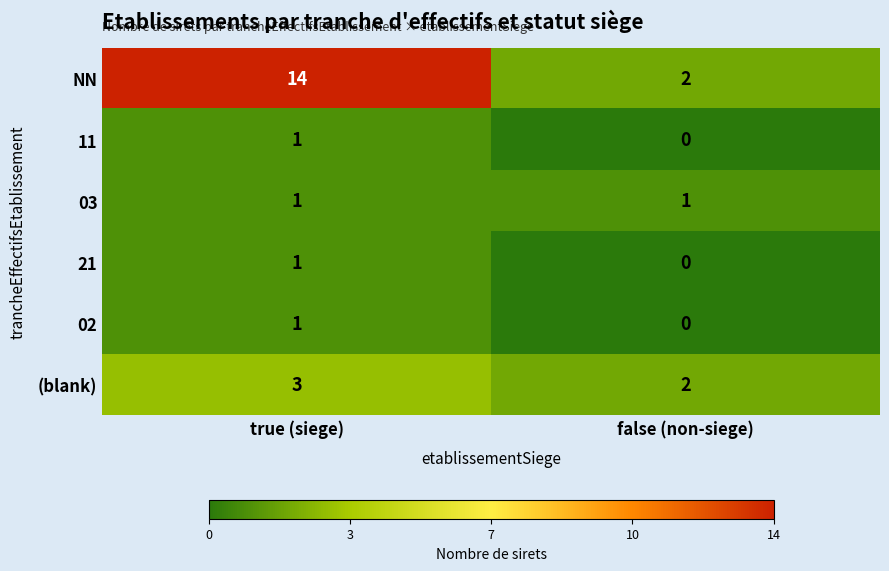

Count the number of categories in the chart.

2